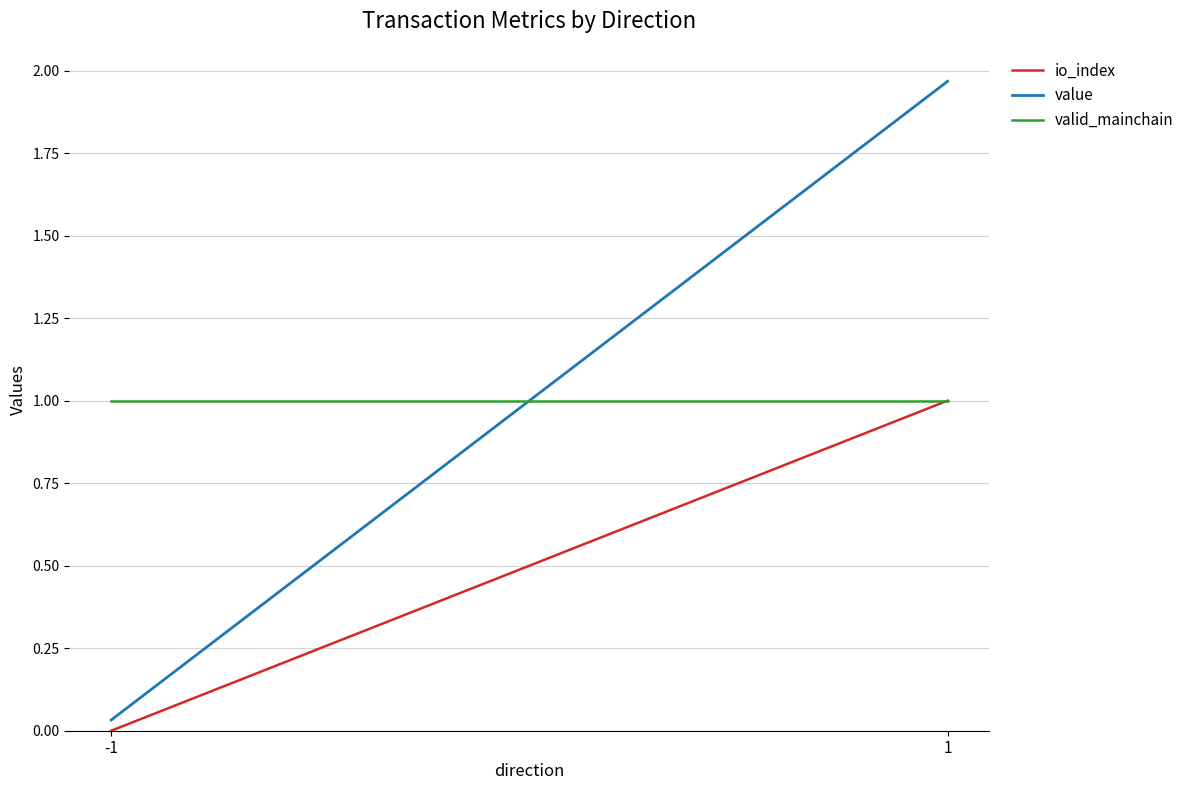

The value of valid_mainchain at 1 is 1.0. True or false?

True